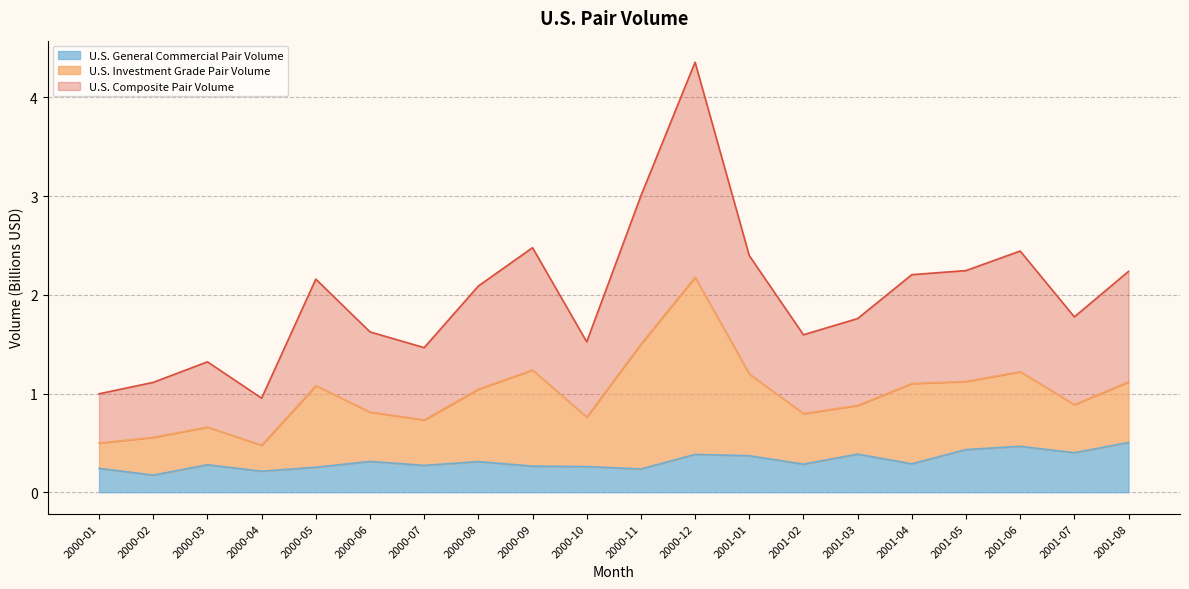

At which category does U.S. General Commercial Pair Volume reach its first local peak?

2000-03